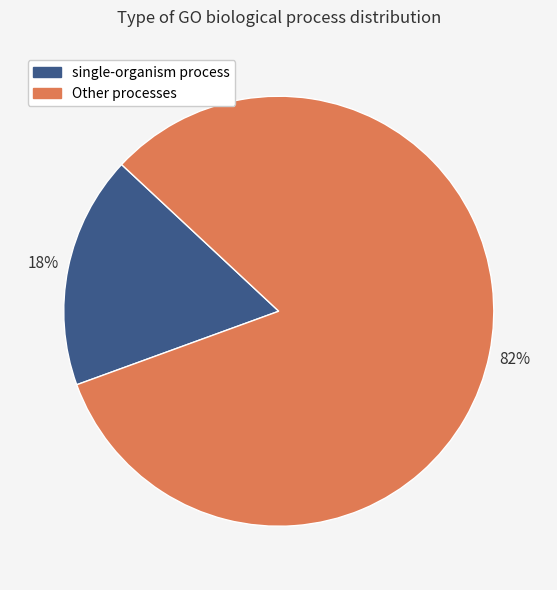

The single-organism process slice represents 18% of the pie. True or false?

True